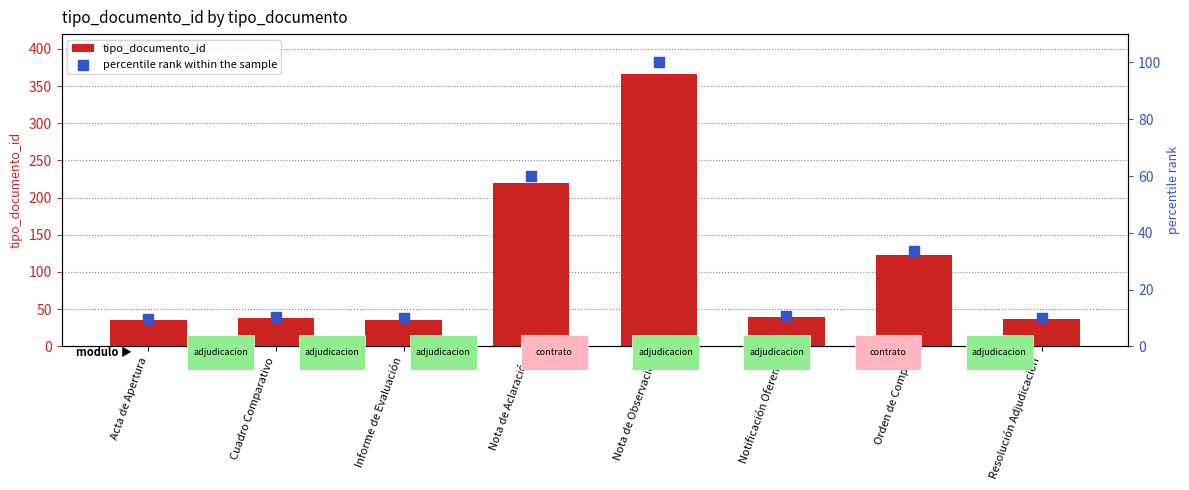

Is the value of tipo_documento_id at Resolución Adjudicación greater than the value of percentile rank within the sample at Cuadro Comparativo?

Yes